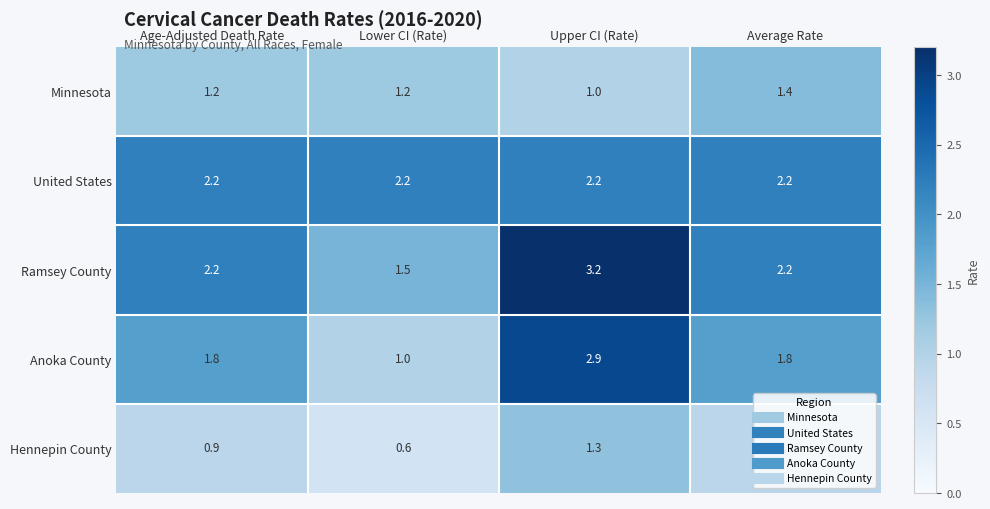

What is the maximum value shown in the chart?

3.2